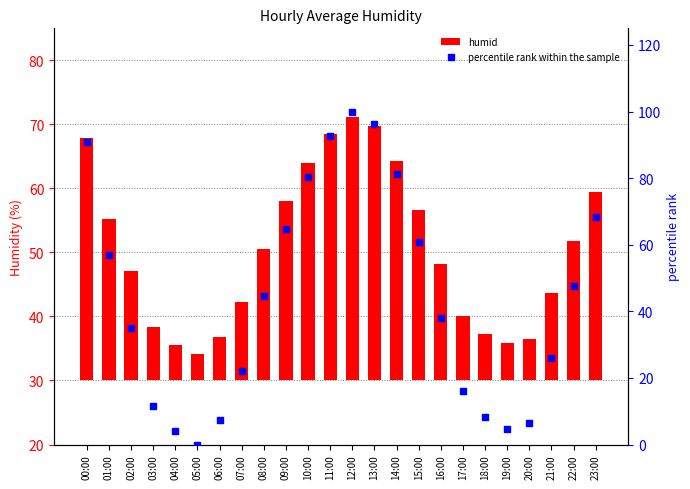

Which series contains the lowest Y value?

percentile rank within the sample